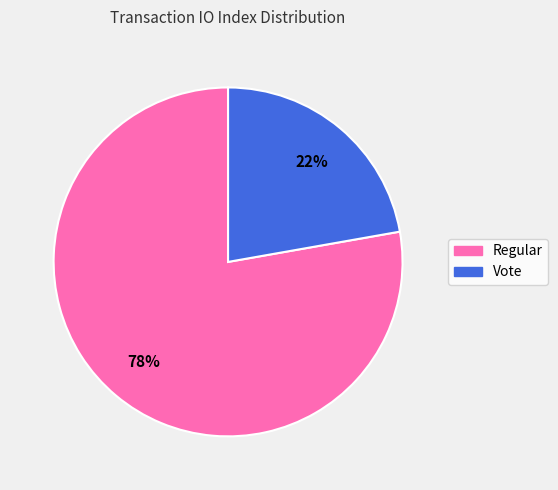

Does any single category account for the majority?

Yes